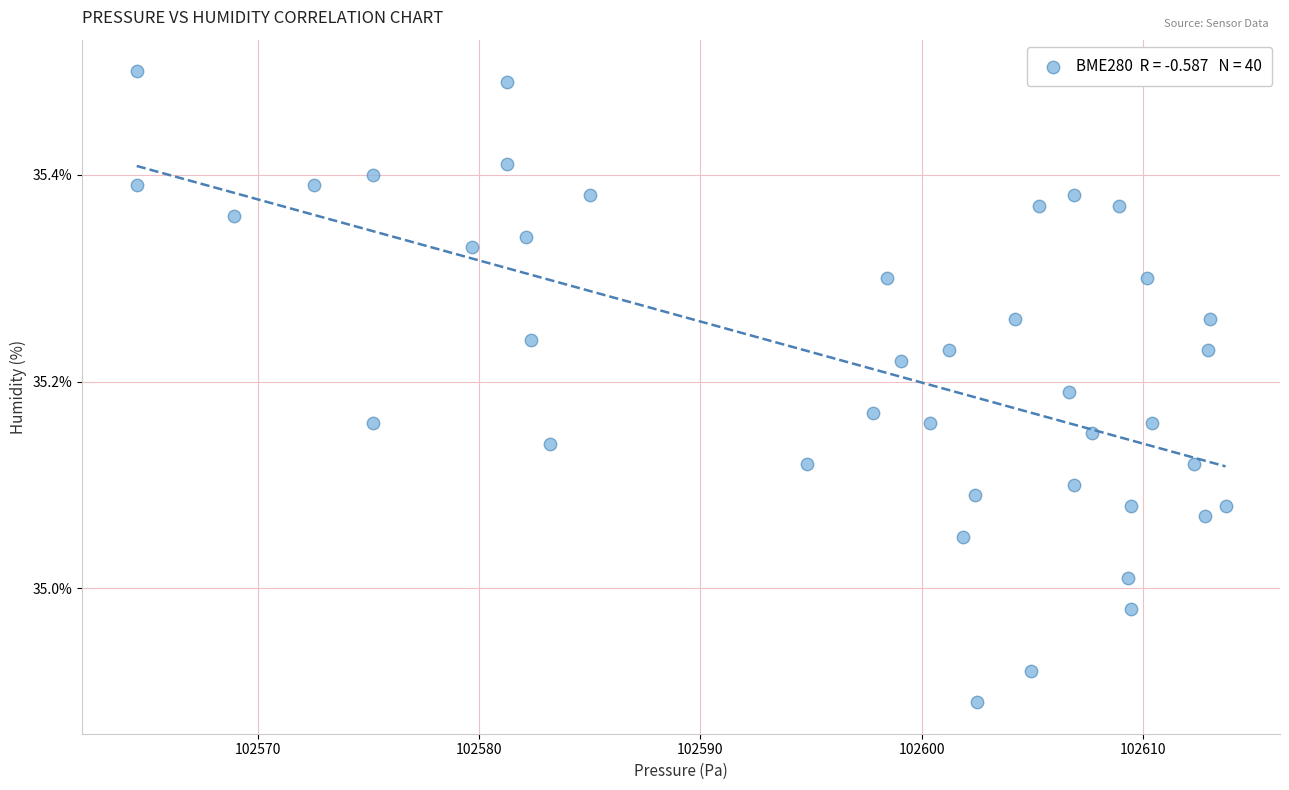

What is the range of X values (max minus min)?

49.2